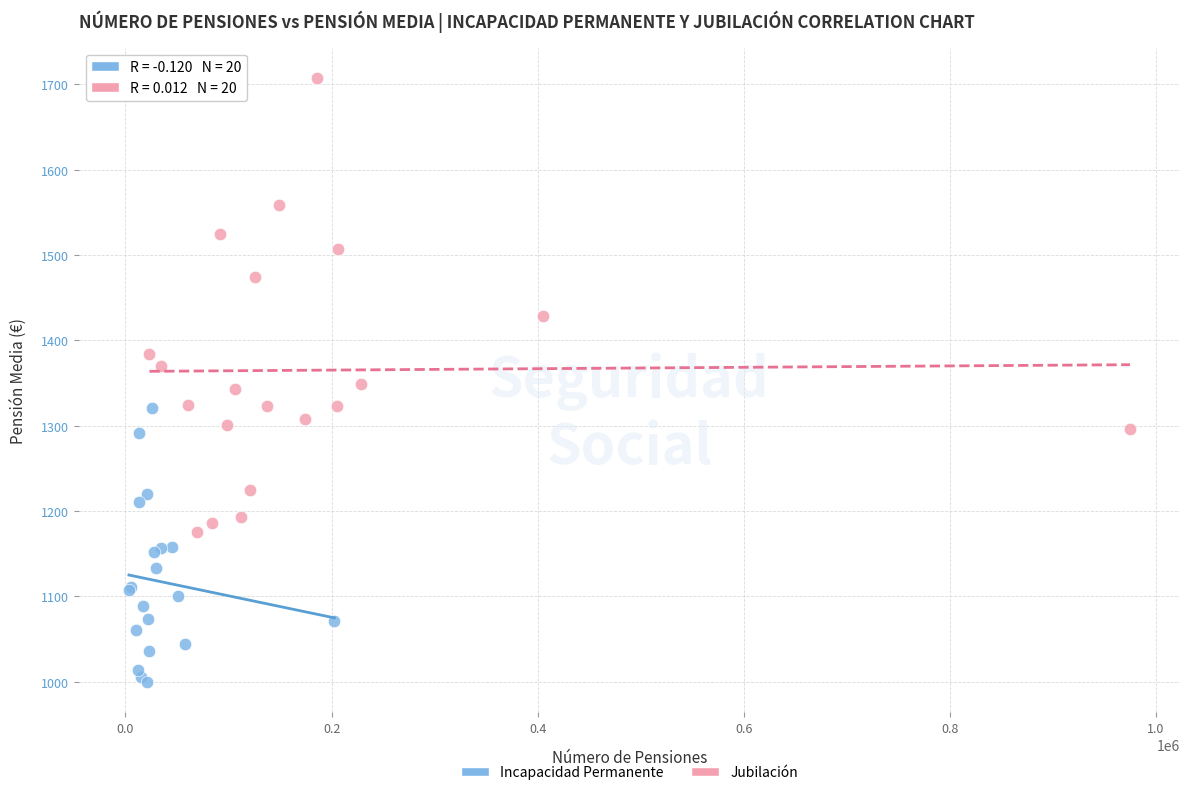

Which series contains the lowest Y value?

Incapacidad Permanente